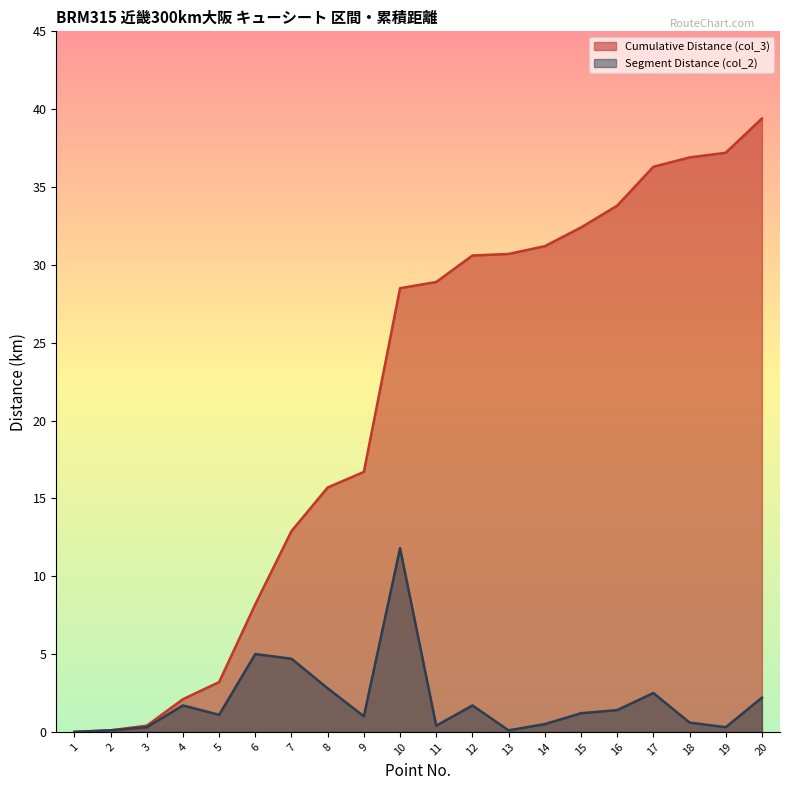

Which label corresponds to the smallest value in the chart?

1